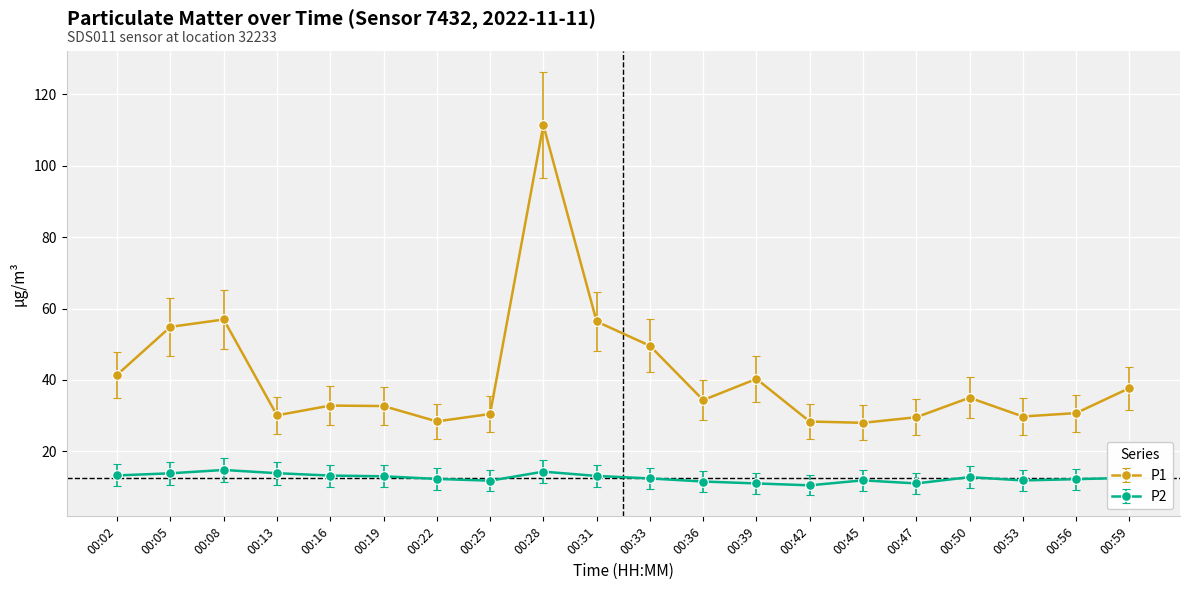

Is it true that P2 equals 13.3 at 00:02?

True